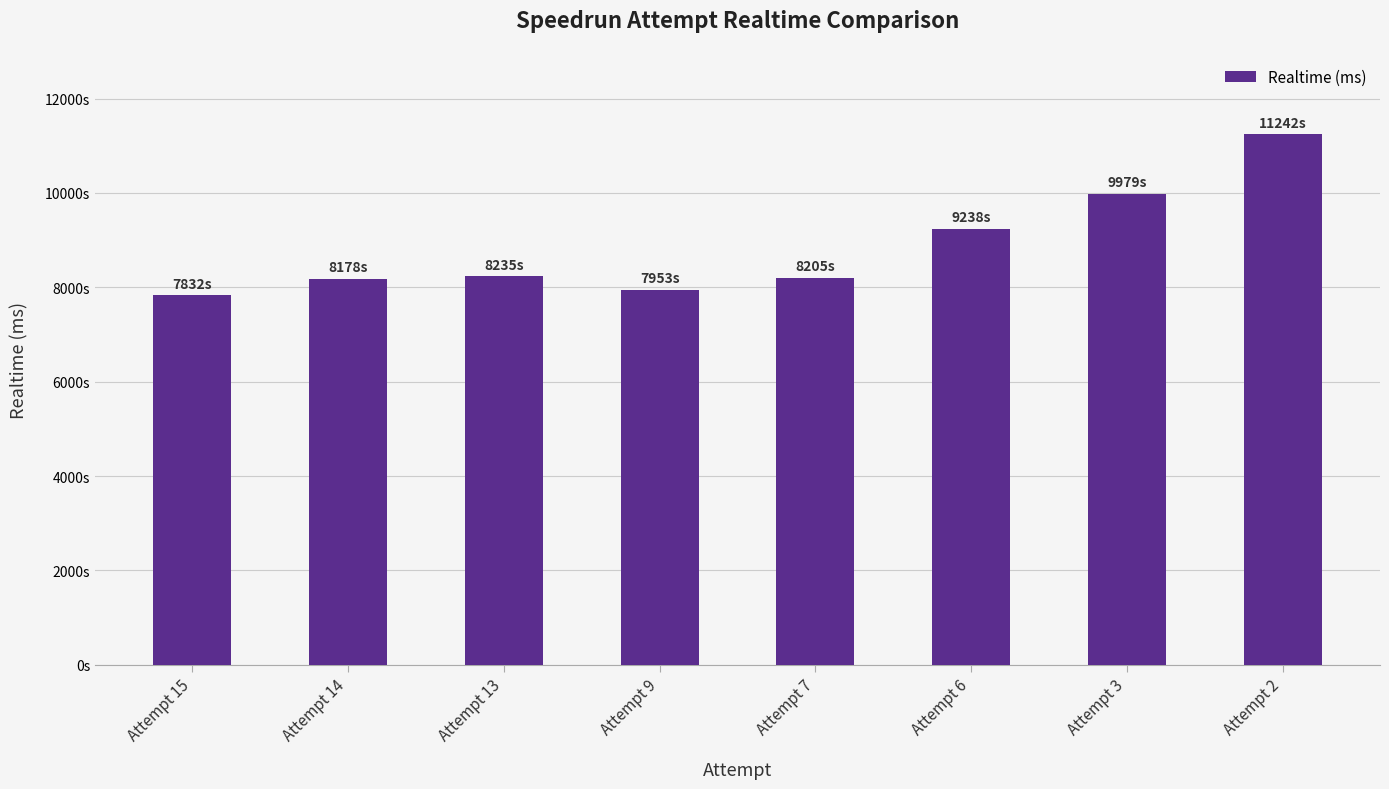

Rank the categories by value from lowest to highest.

Attempt 15, Attempt 9, Attempt 14, Attempt 7, Attempt 13, Attempt 6, Attempt 3, Attempt 2